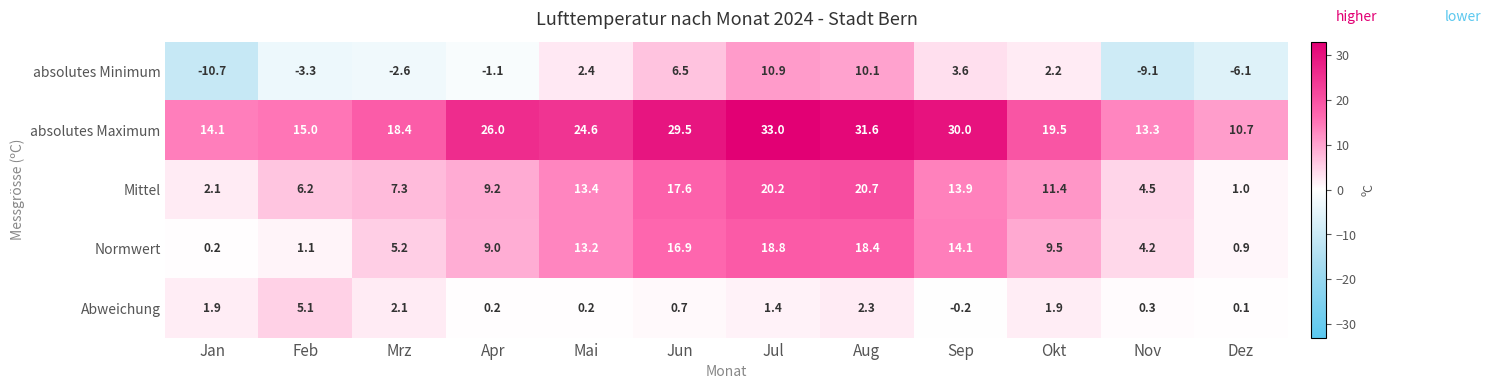

What is the total value across all series at Nov?

13.2